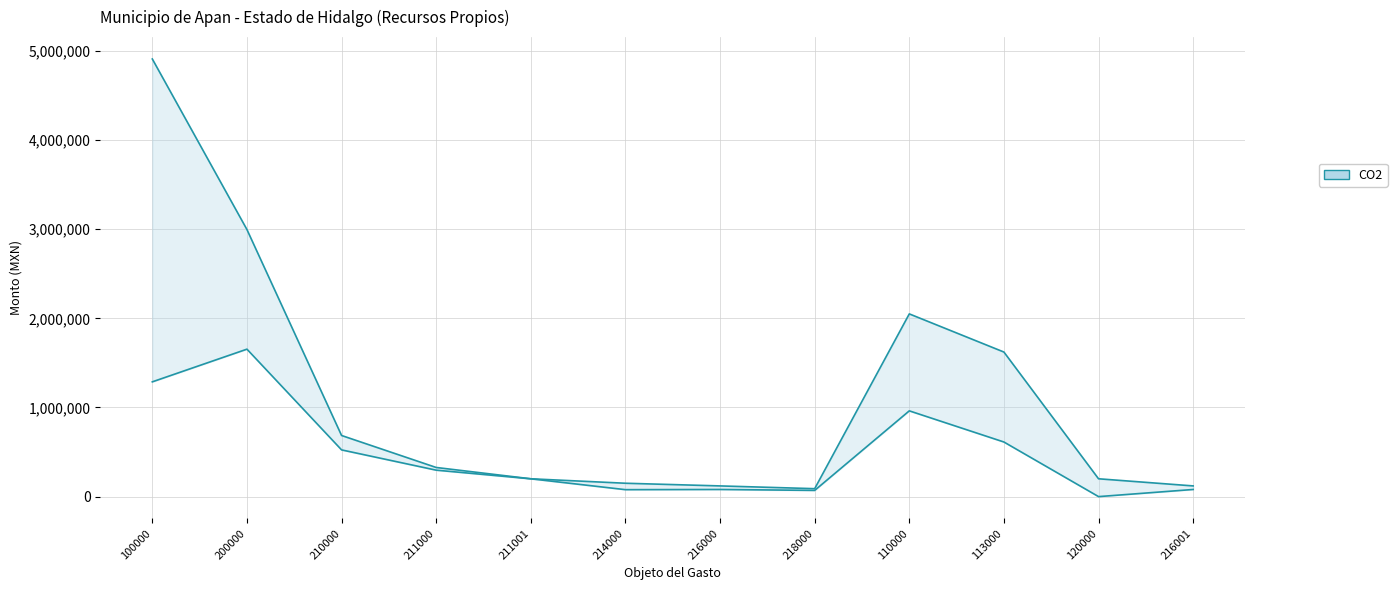

What is the sum of all Total values?

5846099.4